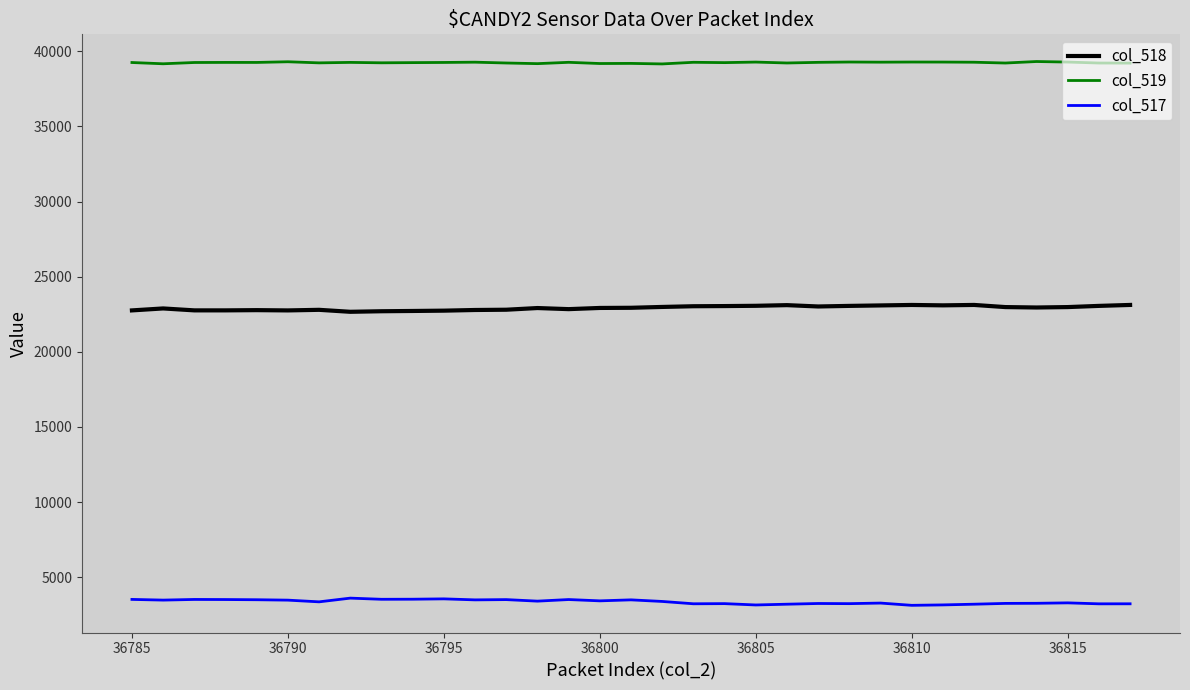

True or false: col_518 and col_519 intersect in this chart.

False